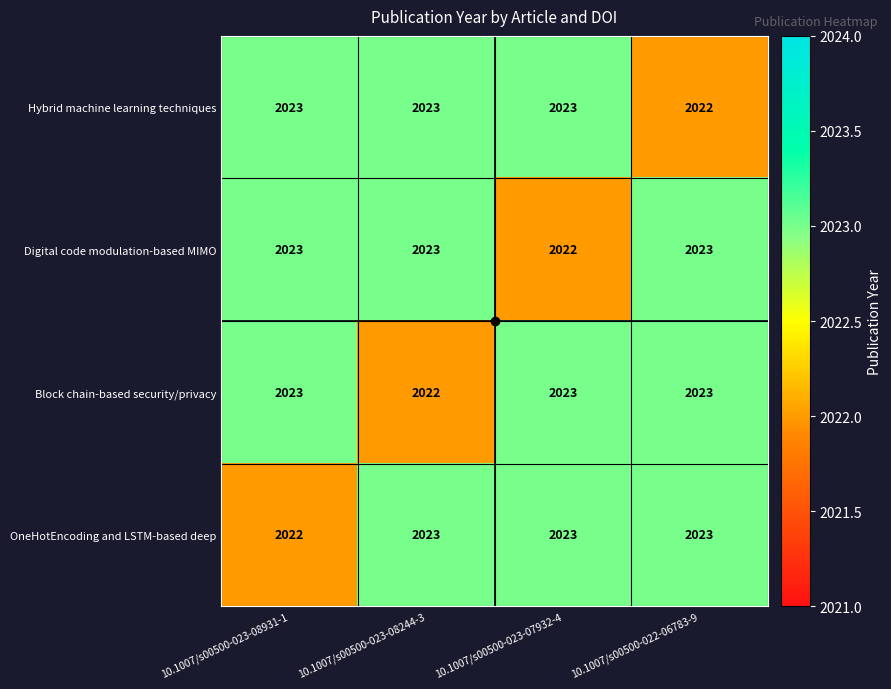

True or false: Hybrid machine learning techniques has a value of 664 at 10.1007/s00500-022-06783-9.

False